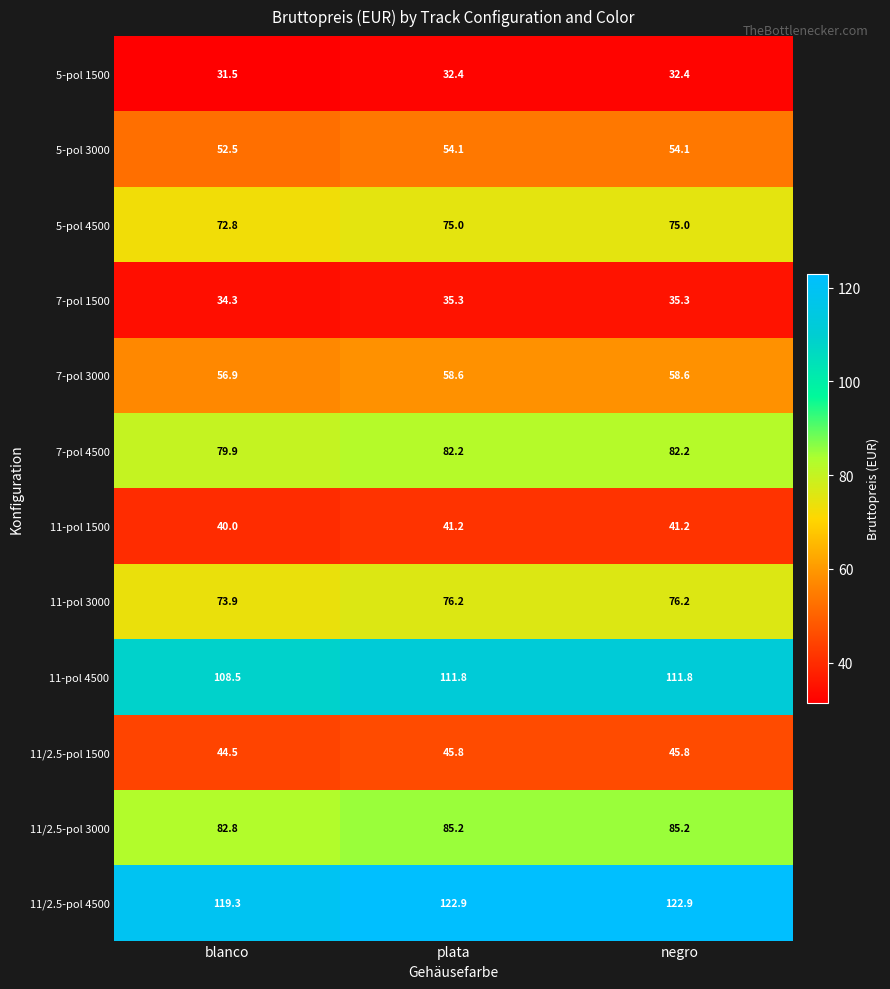

Which series has the largest total across all categories?

11/2.5-pol 4500